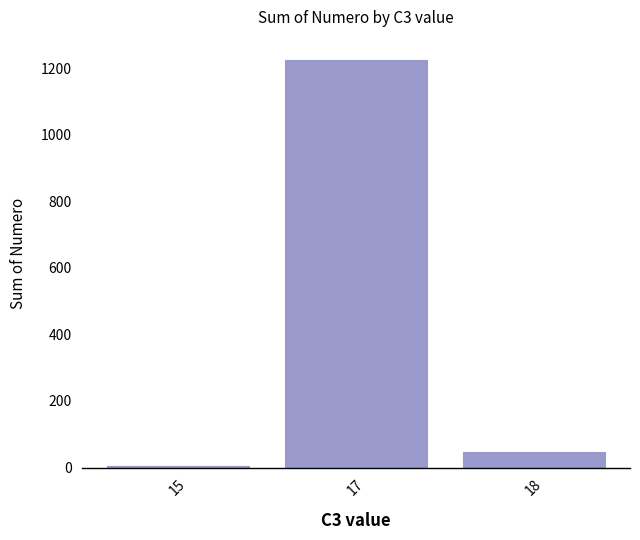

List the labels in order of value, smallest first.

15, 18, 17